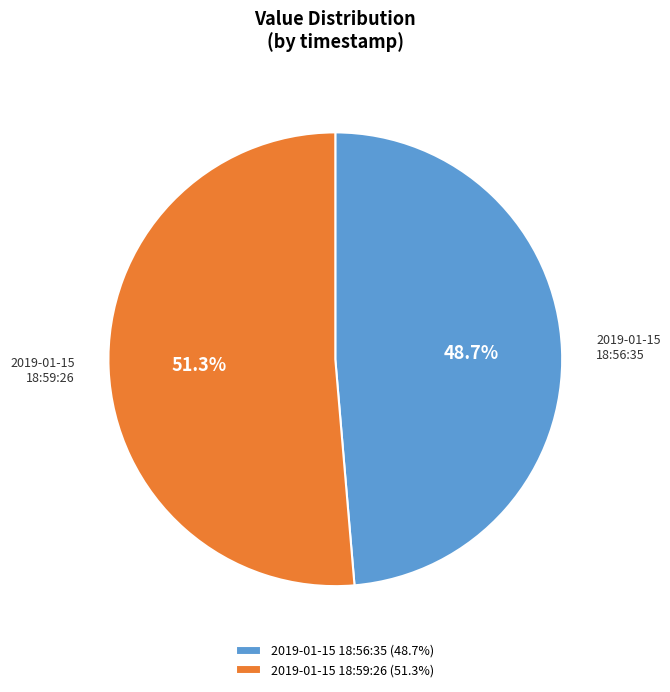

To the nearest percent, what is the average slice percentage?

50%